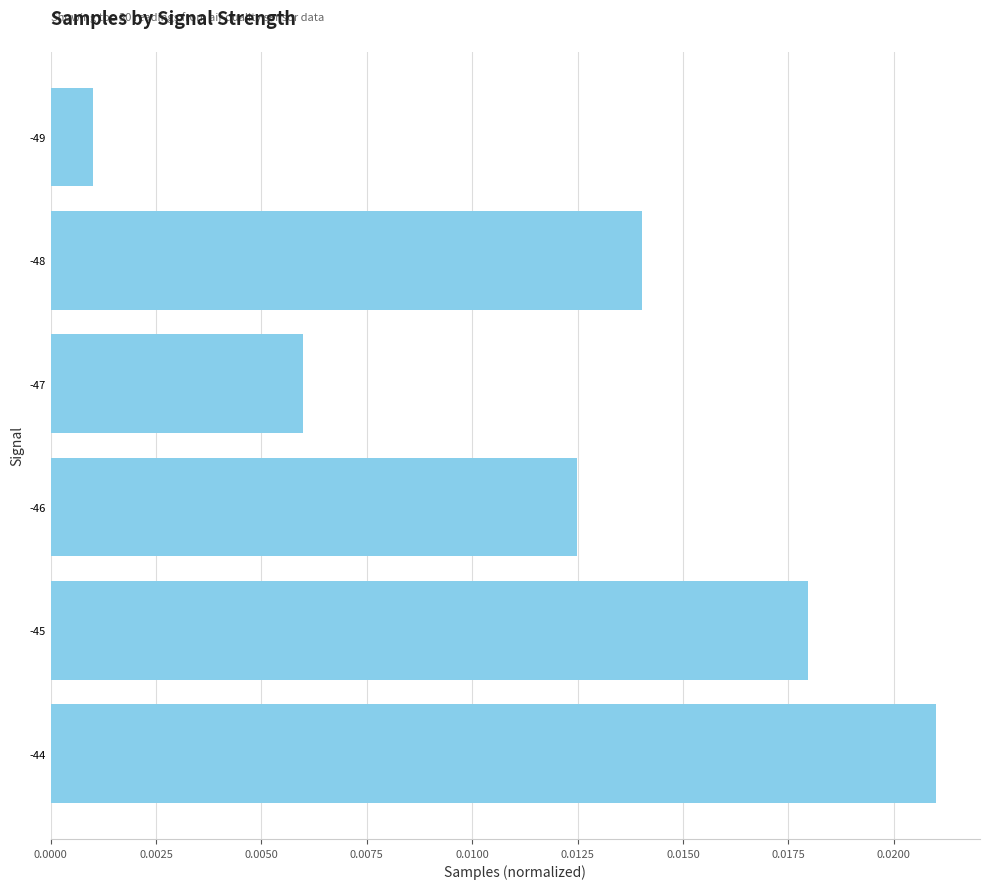

Which category has the lowest value across all series?

-49